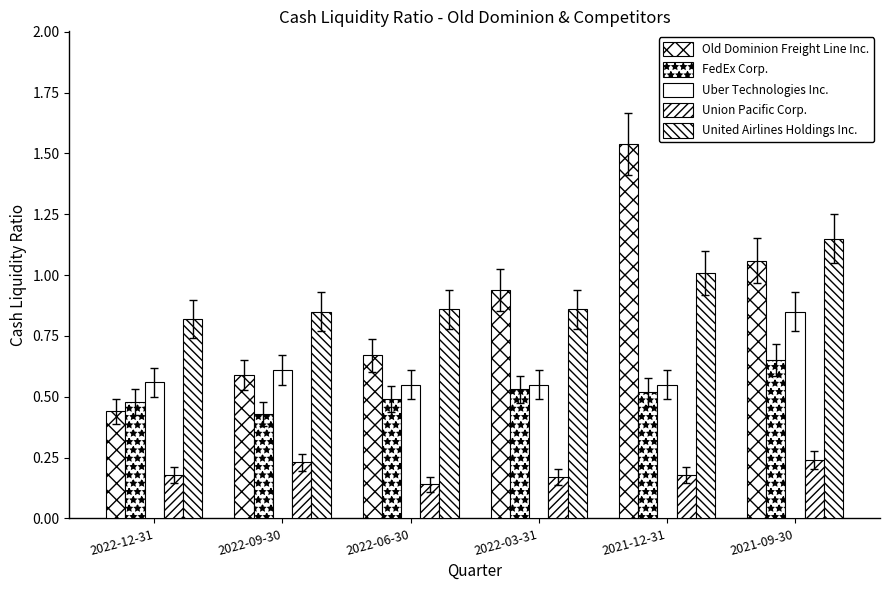

What is the total value across all series at 2021-09-30?

4.0